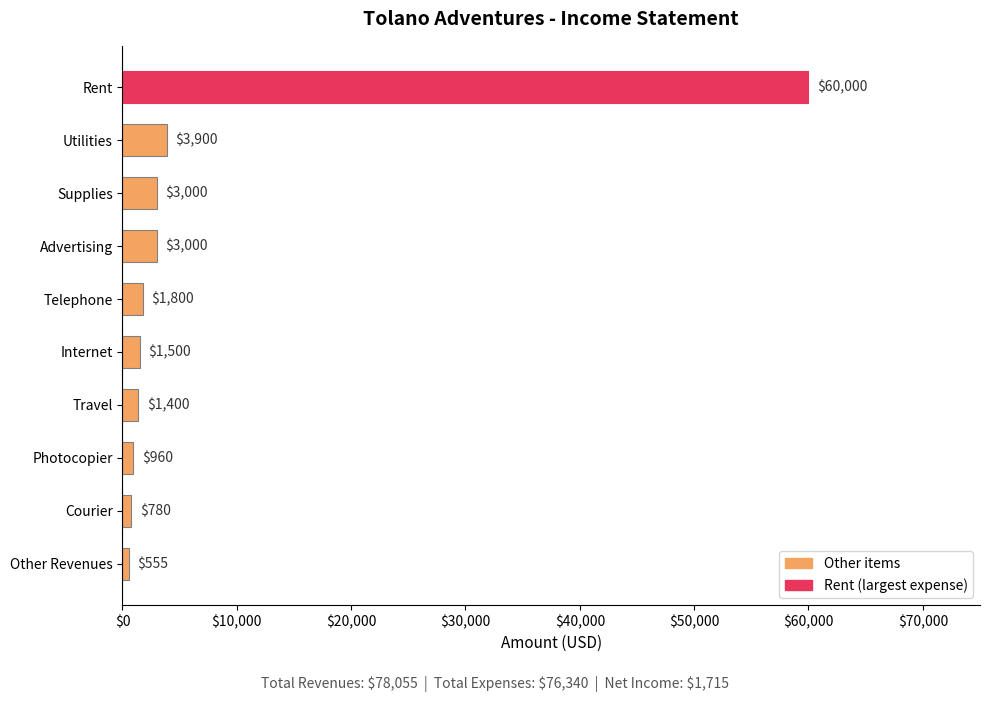

Reading top to bottom, what are all the values shown in this chart?

Rent=60000	Utilities=3900	Supplies=3000	Advertising=3000	Telephone=1800	Internet=1500	Travel=1400	Photocopier=960	Courier=780	Other Revenues=555